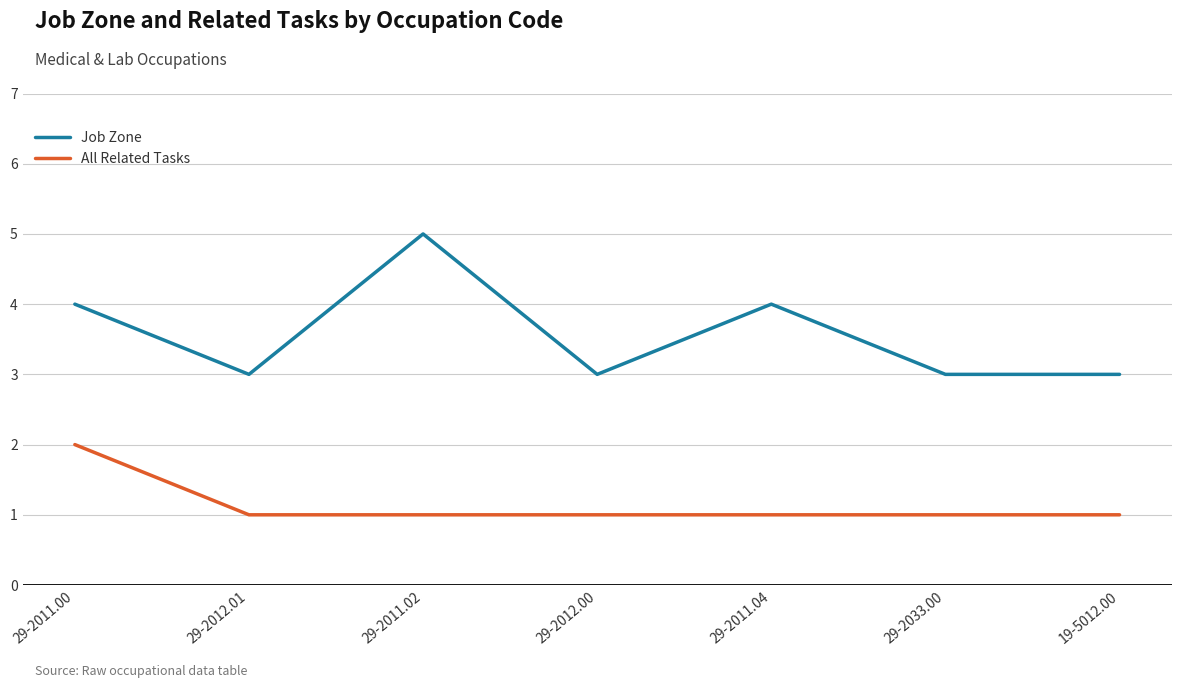

Is it true that All Related Tasks equals 1 at 29-2033.00?

True